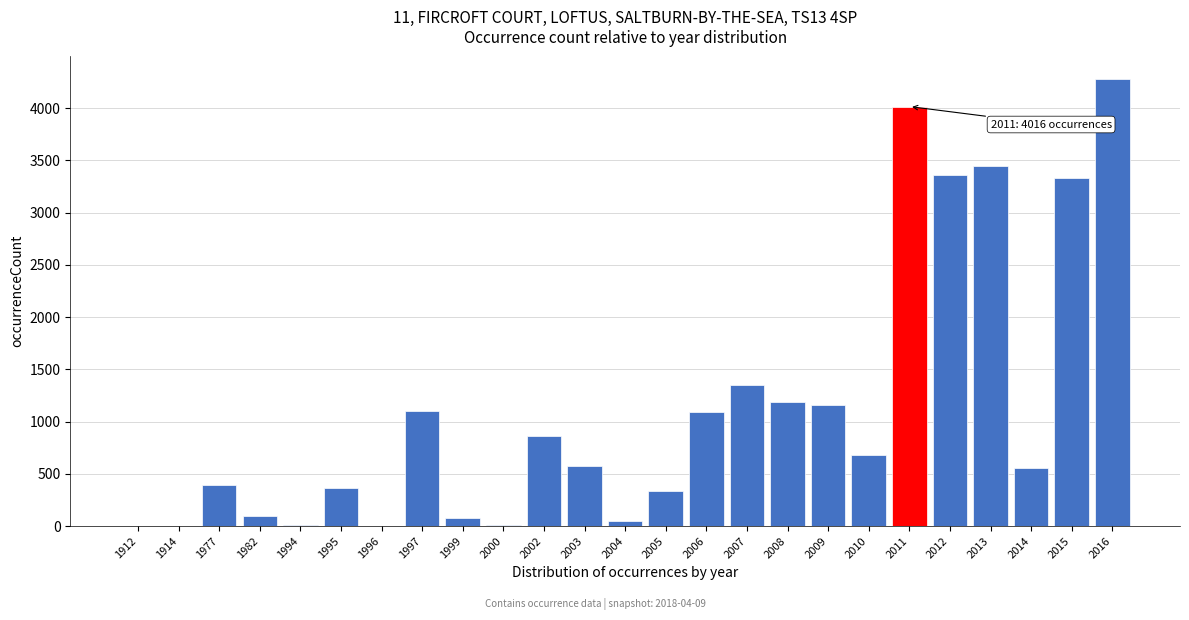

Which has a higher value, 2002 or 1977?

2002